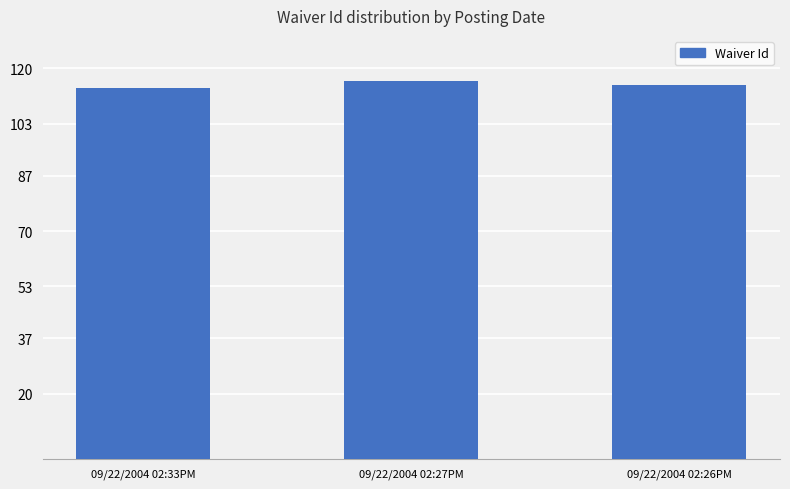

Reading left to right, what are all the values shown in this chart?

09/22/2004 02:33PM=114	09/22/2004 02:27PM=116	09/22/2004 02:26PM=115